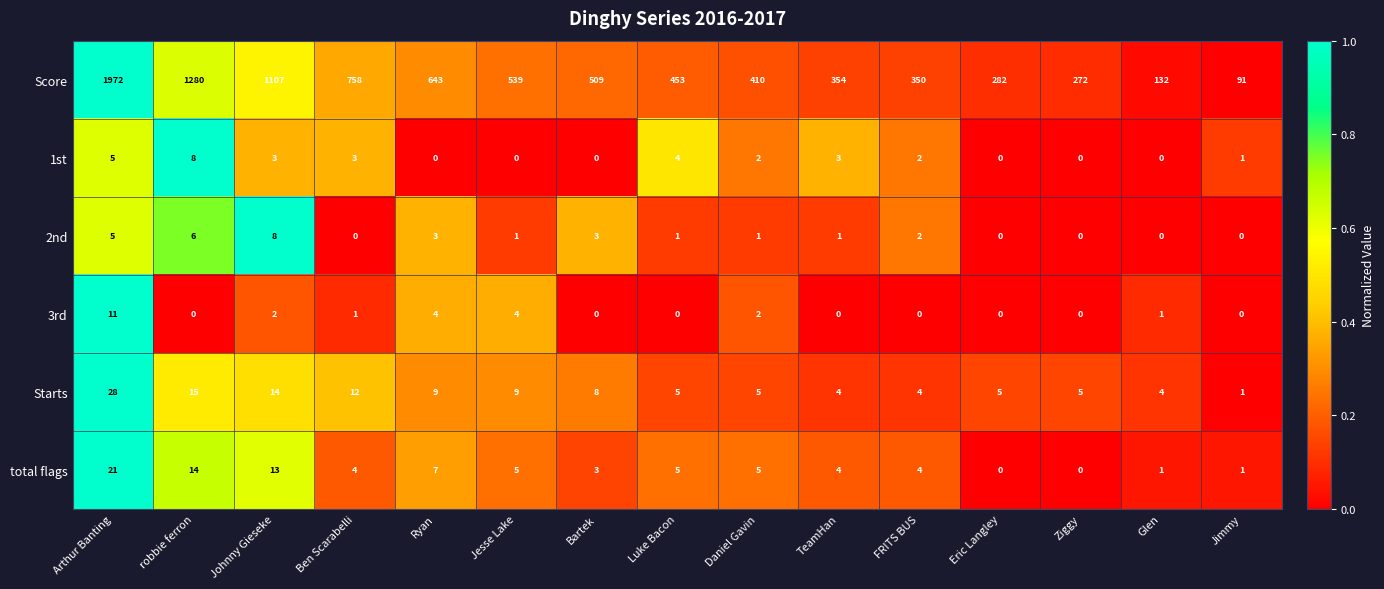

Is the value of total flags at Ryan greater than the value of Score at TeamHan?

No